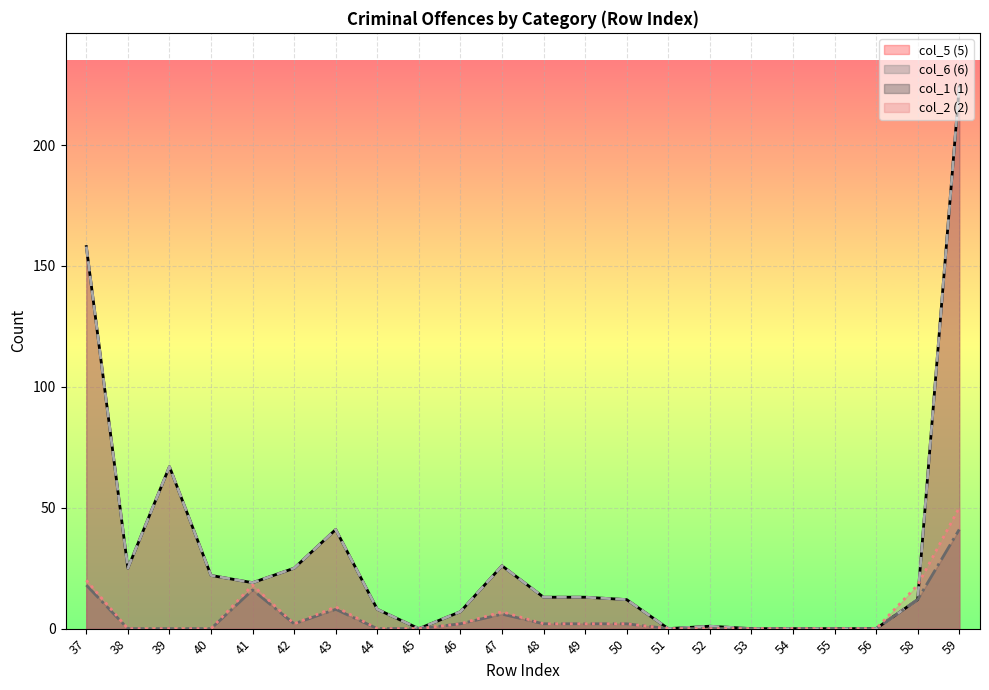

Which series has the largest total across all categories?

col_5 (5) line